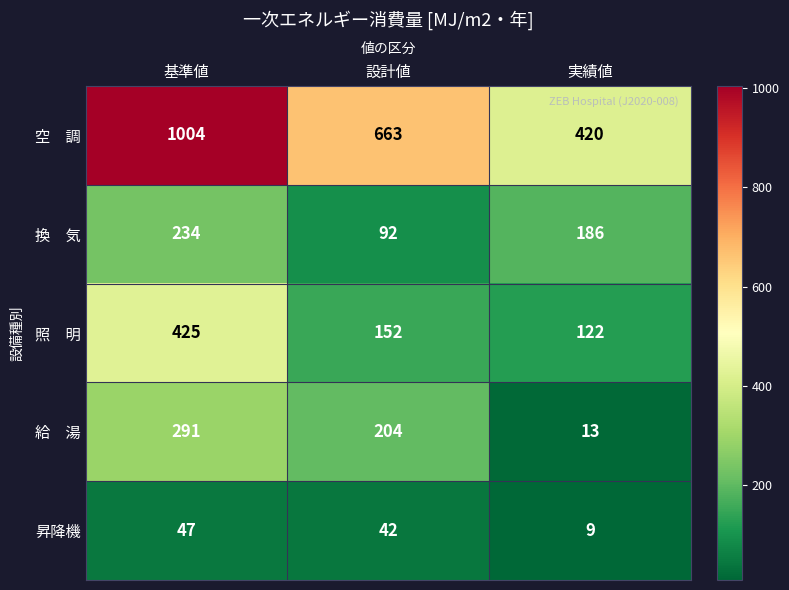

Rank the categories by 昇降機 value from highest to lowest.

基準値, 設計値, 実績値